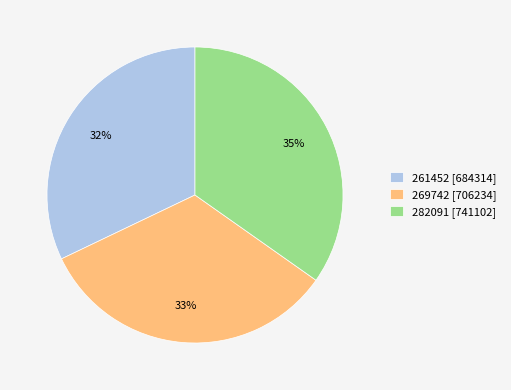

True or false: 261452 accounts for 32% of the total.

True